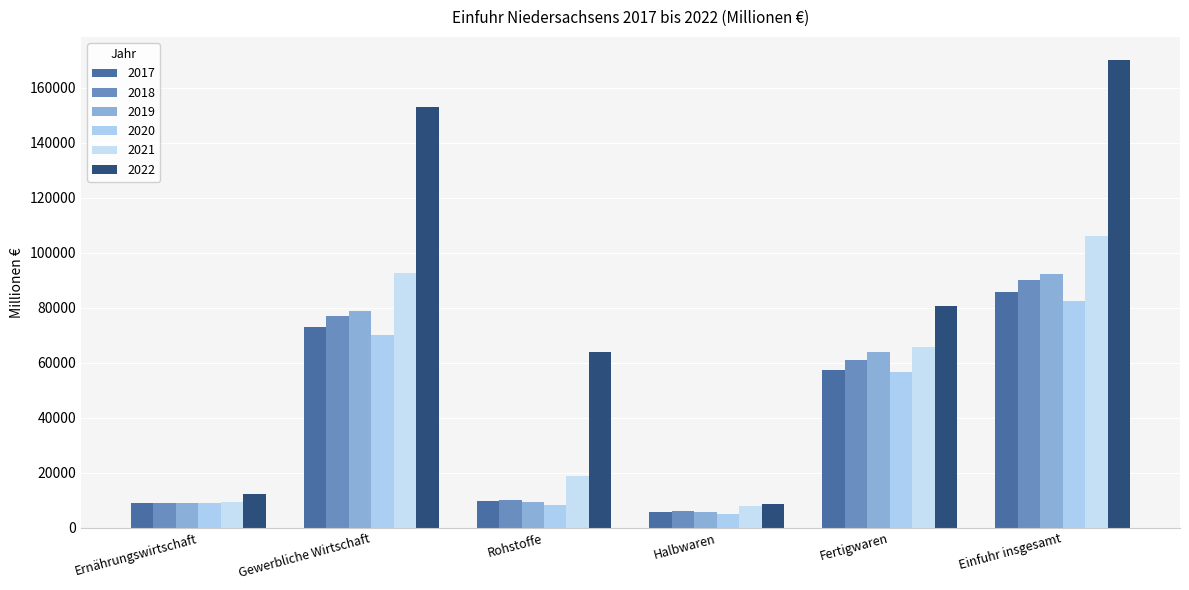

How many data points in 2017 are less than 57391?

3